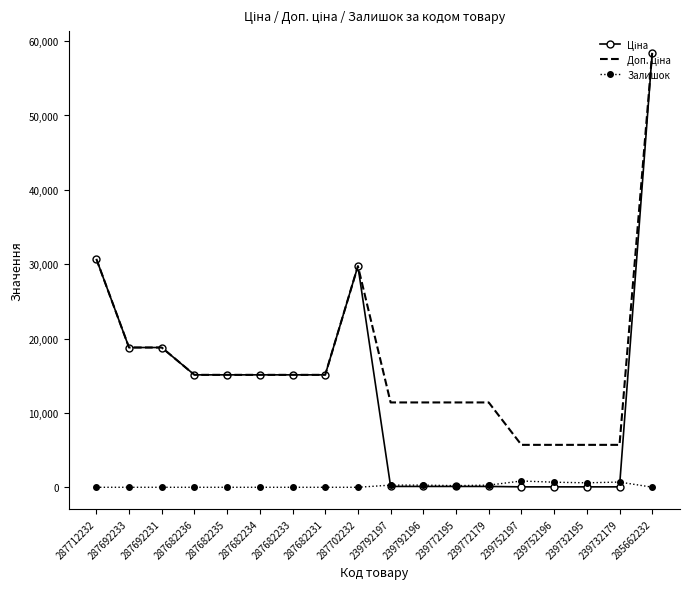

What is the difference between the highest and lowest values at 287692231?

18796.8